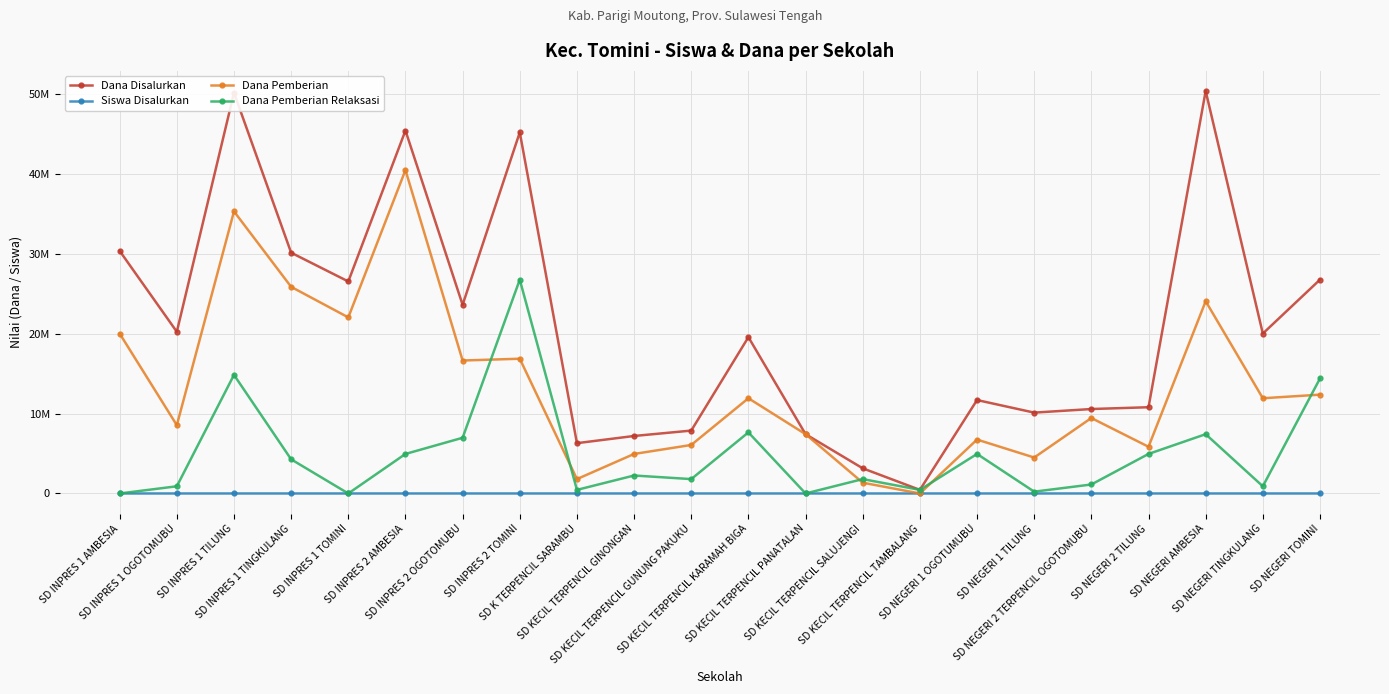

Reading left to right, list all the values displayed in this chart.

Dana Disalurkan: 30375000	20250000	50175000	30150000	26550000	45450000	23625000	45225000	6300000	7200000	7875000	19575000	7425000	3150000	450000	11700000	10125000	10575000	10800000	50400000	20025000	26775000
Siswa Disalurkan: 74	49	119	78	65	112	61	118	14	16	19	48	17	7	1	29	26	26	27	127	50	69
Dana Pemberian: 20025000	8550000	35325000	25875000	22050000	40500000	16650000	16875000	1800000	4950000	6075000	11925000	7425000	1350000	0	6750000	4500000	9450000	5850000	24075000	11925000	12375000
Dana Pemberian Relaksasi: 0	900000	14850000	4275000	0	4950000	6975000	26775000	450000	2250000	1800000	7650000	0	1800000	450000	4950000	225000	1125000	4950000	7425000	900000	14400000